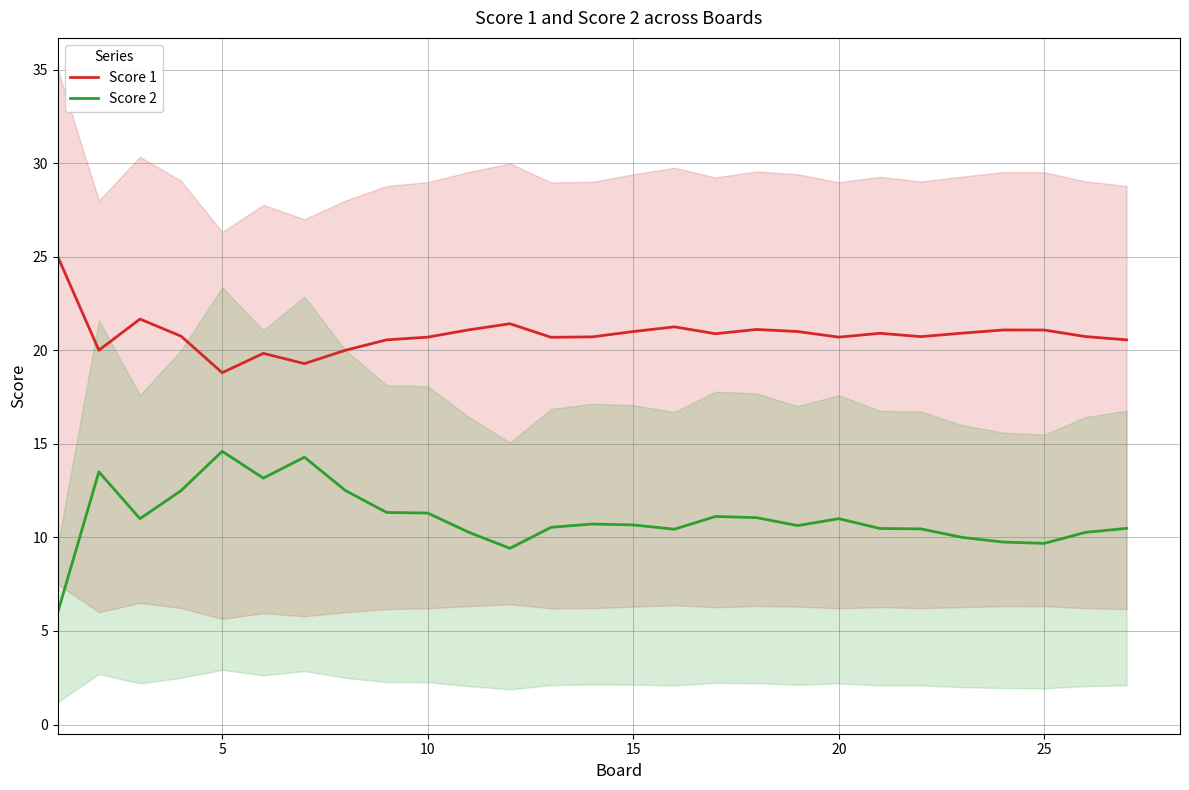

True or false: Score 2 and Score 1 intersect in this chart.

False